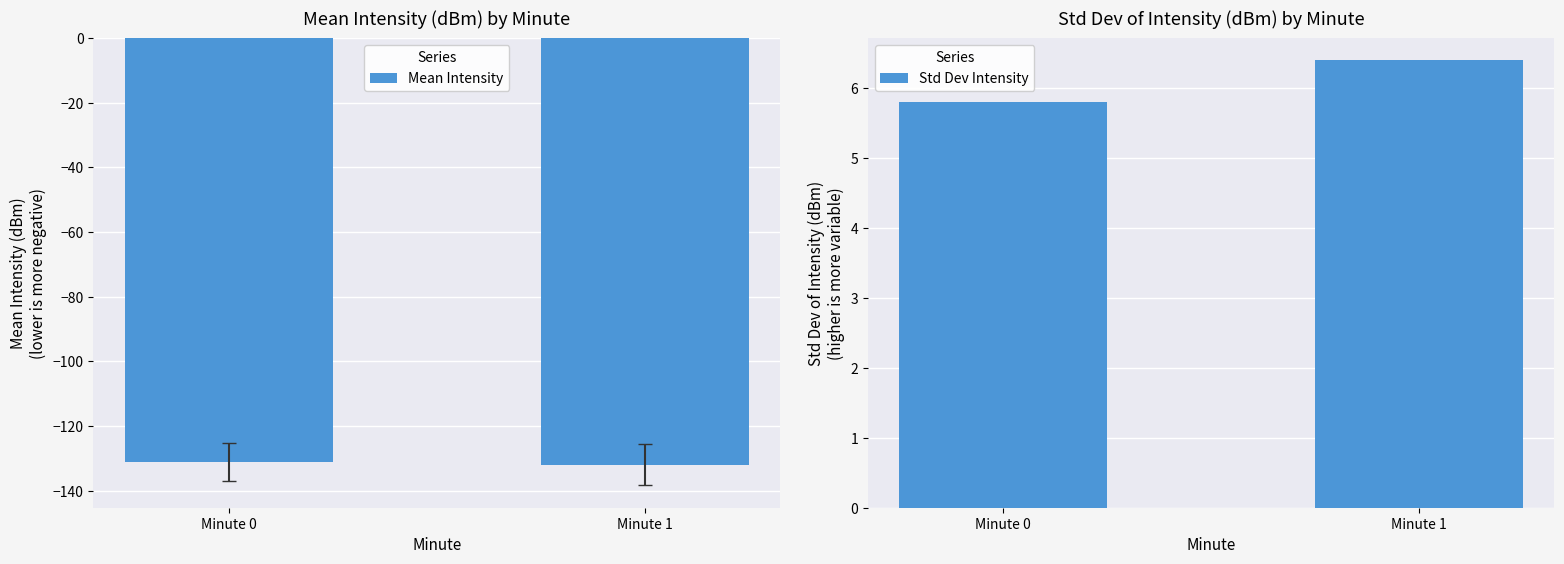

How many data points in Std Dev Intensity are less than 6?

1